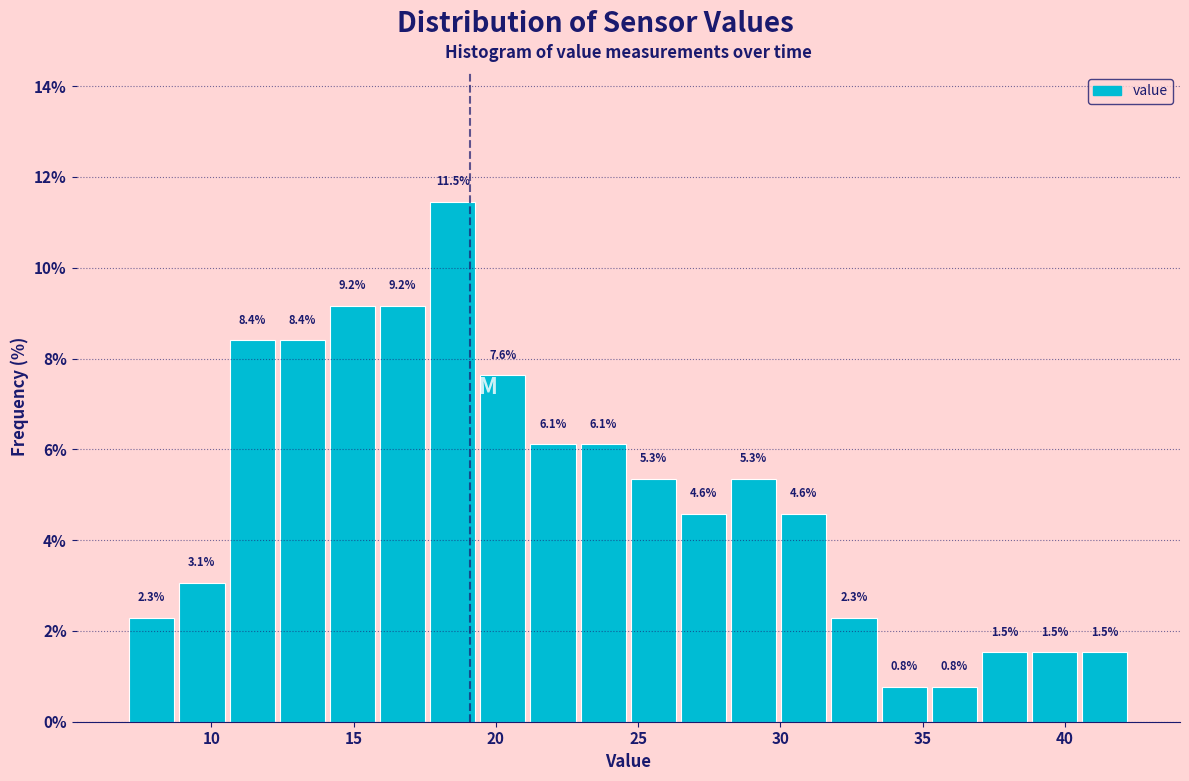

Read against the x-axis, roughly where is the centre of the tallest bar?

18.5